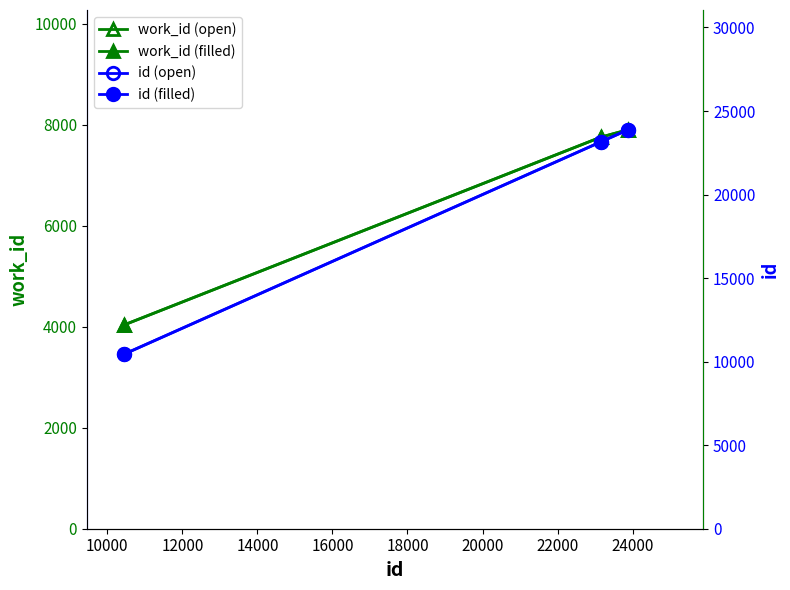

At 12000, list the series in order from smallest to largest.

work_id (open), work_id (filled), id (open), id (filled)